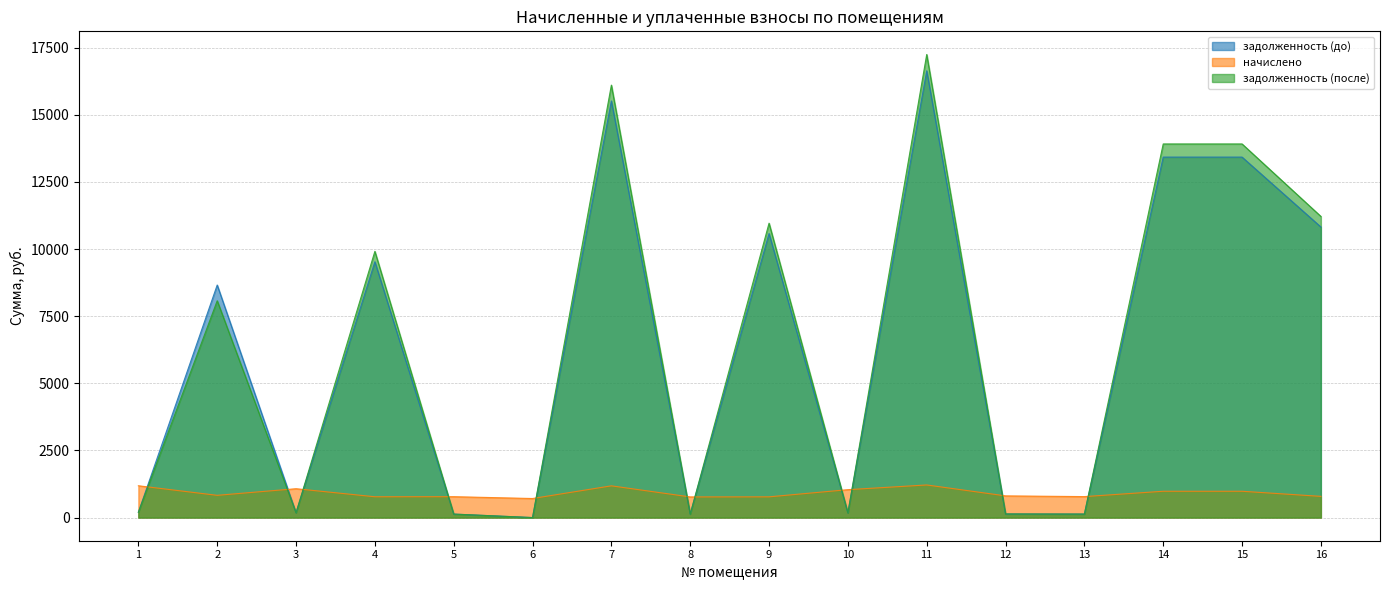

True or false: начислено has more than 2 points higher than both neighbors.

True